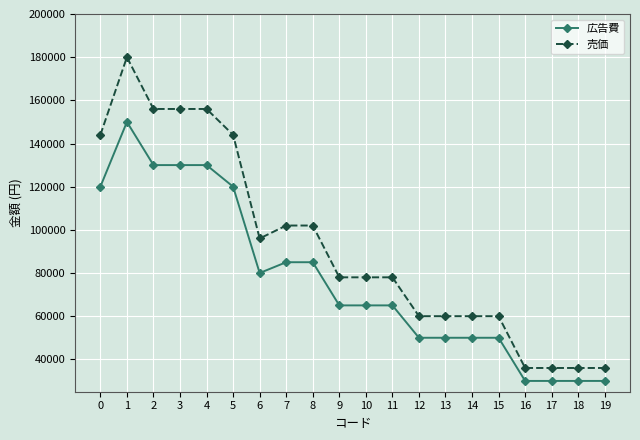

True or false: 売価 has a value of 144000 at 5.

True